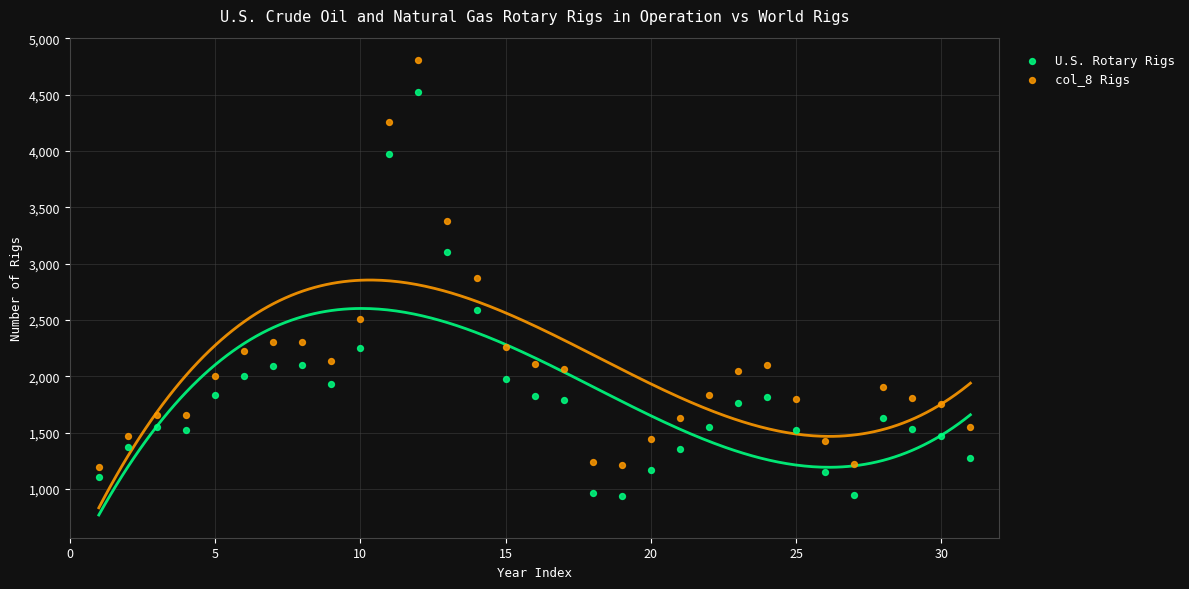

What is the X range (max minus min) for the scatter plot?

30